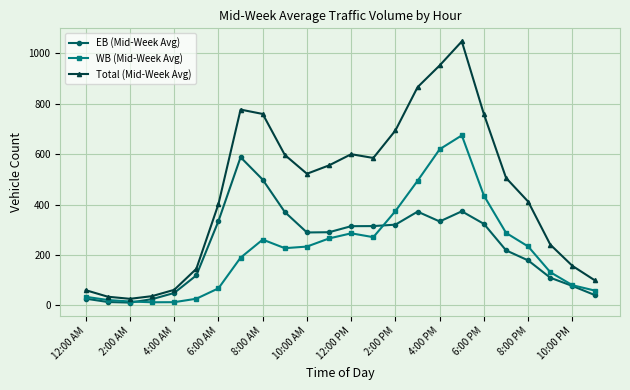

True or false: Total (Mid-Week Avg) has more than 1 interior local peaks.

True